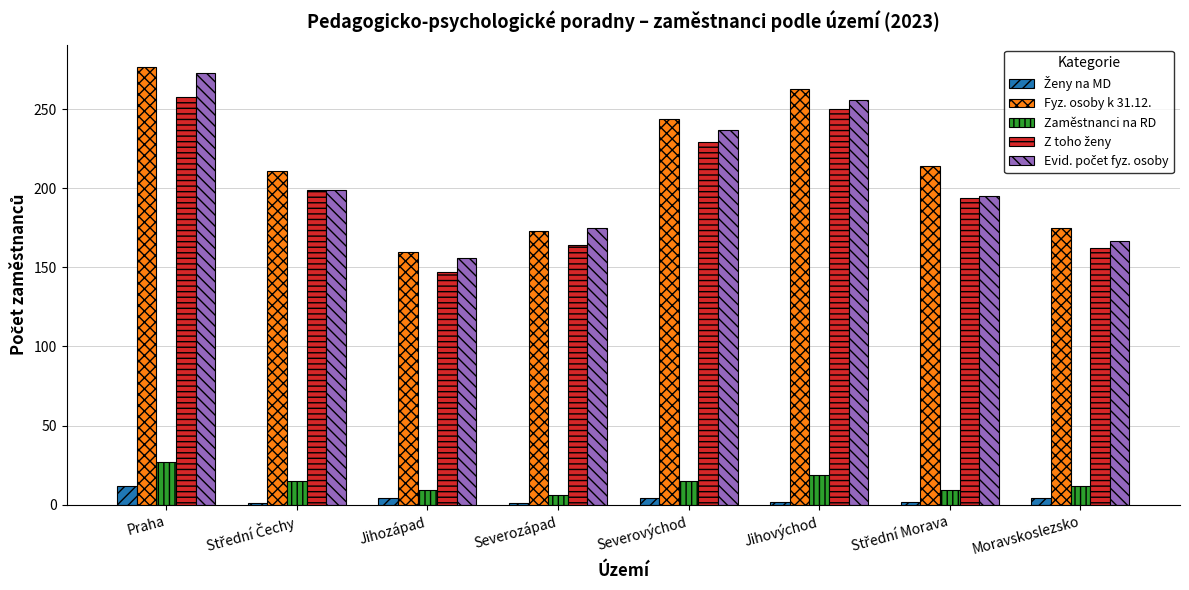

What is the average value of the Fyz. osoby k 31.12. series?

215